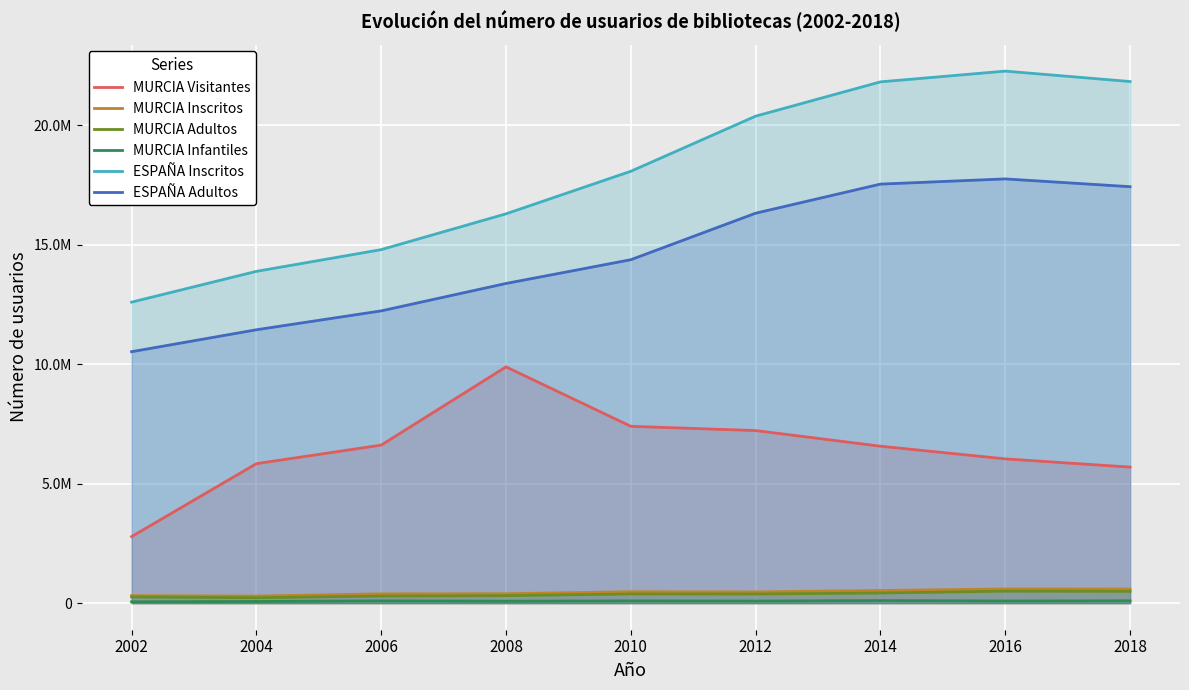

Which series has the largest range (max minus min)?

ESPAÑA Inscritos